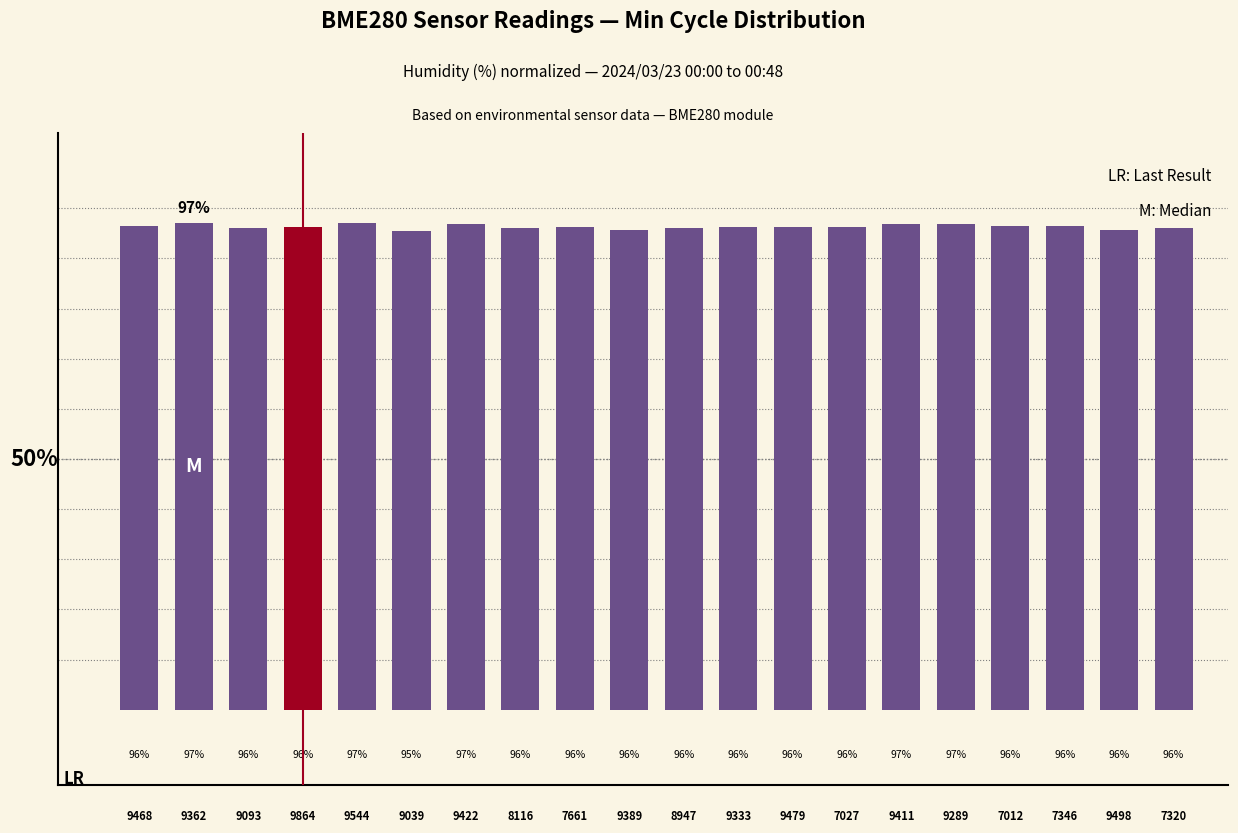

How many bars are there in total?

20